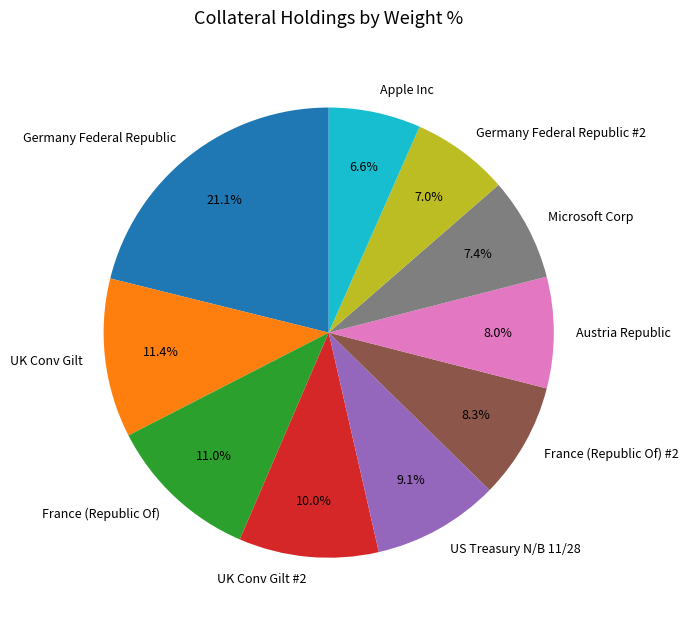

What is the largest slice in the pie chart?

Germany Federal Republic